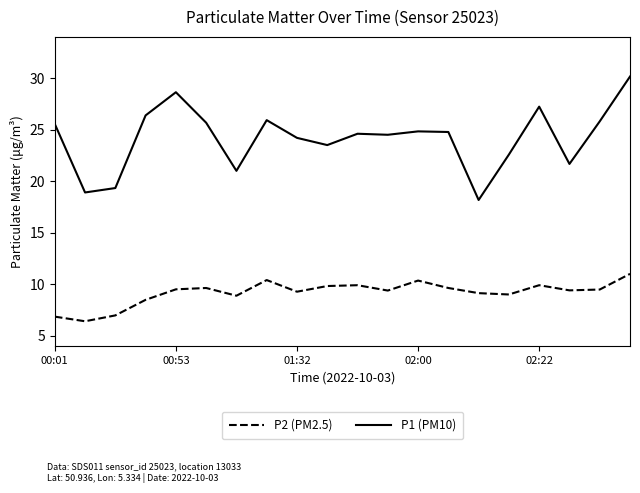

What is the sum of all P1 (PM10) values?

483.4